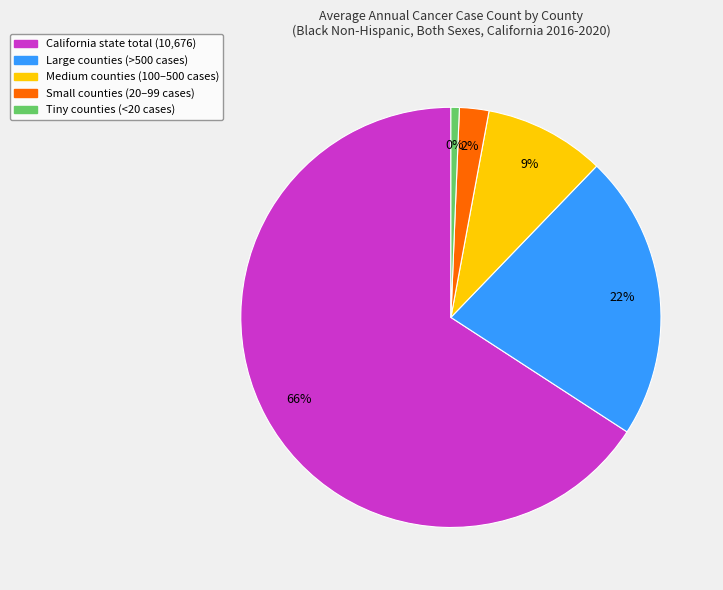

Which category has the biggest portion of the pie?

California